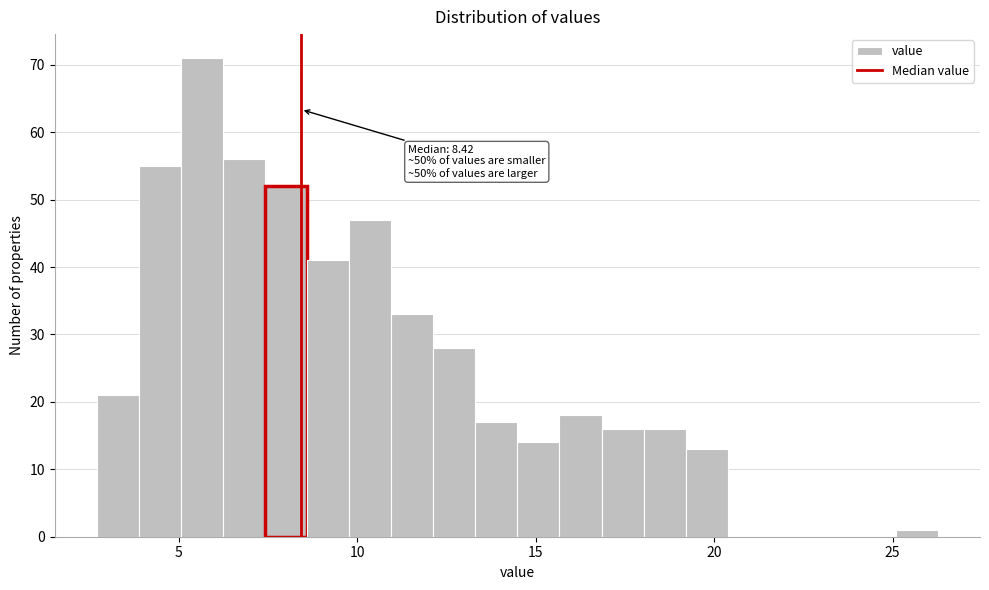

Read against the x-axis, roughly where is the centre of the tallest bar?

5.5